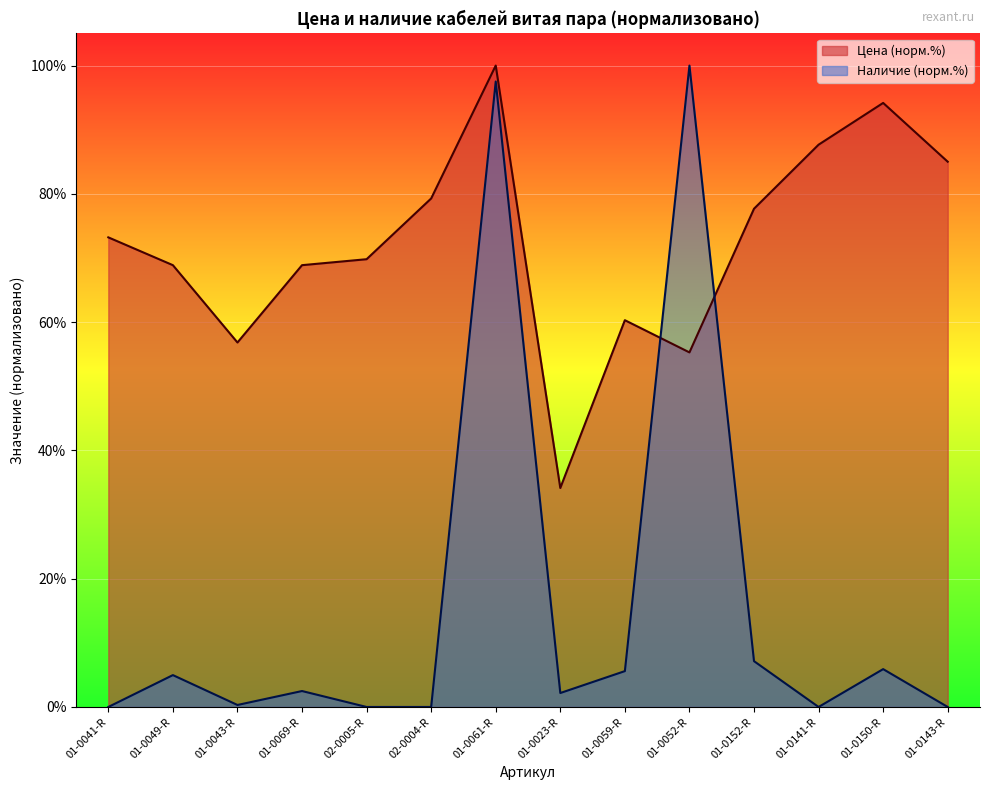

At how many categories does at least one series exceed 58?

12